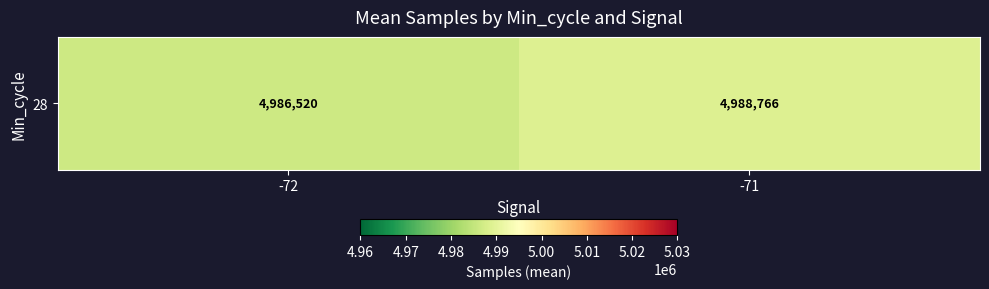

Which label corresponds to the smallest value in the chart?

-72